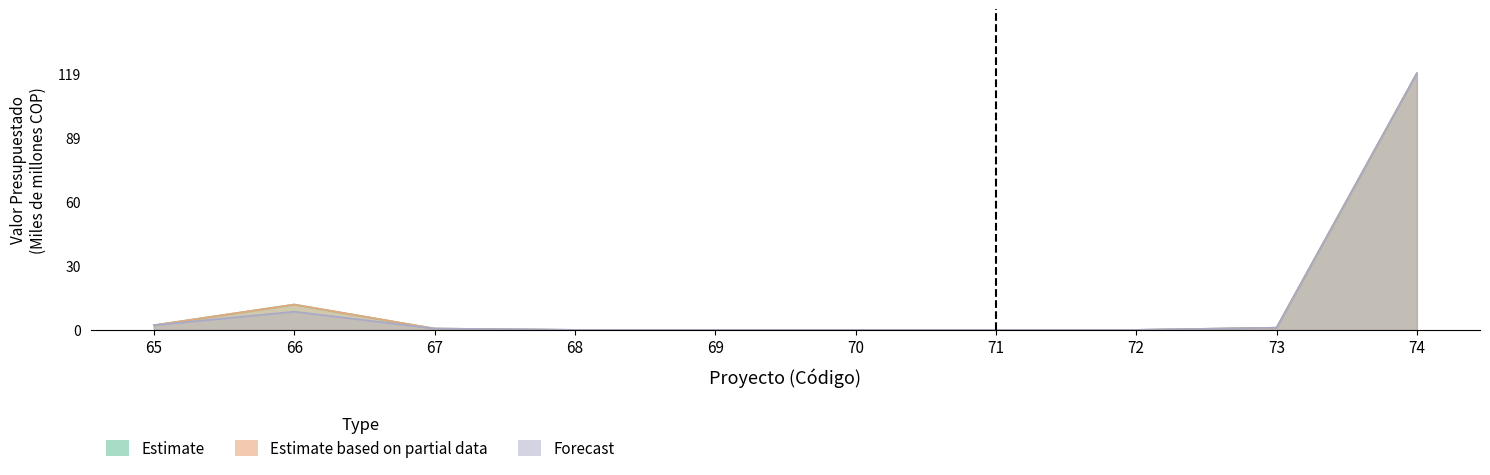

True or false: Forecast has more than 1 points higher than both neighbors.

False